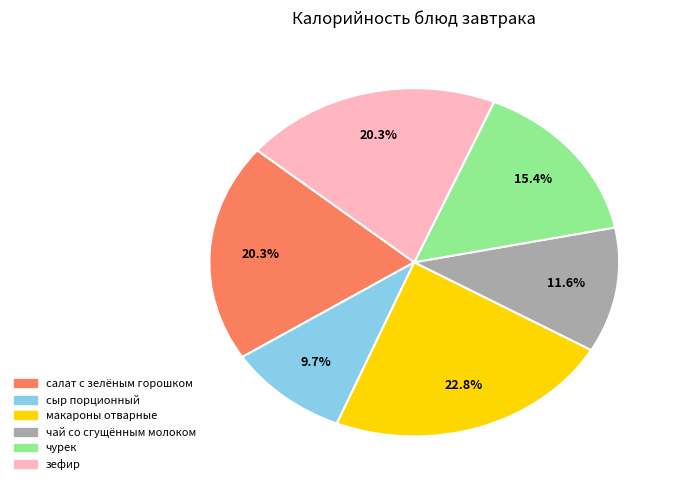

What is the largest slice in the pie chart?

макароны отварные